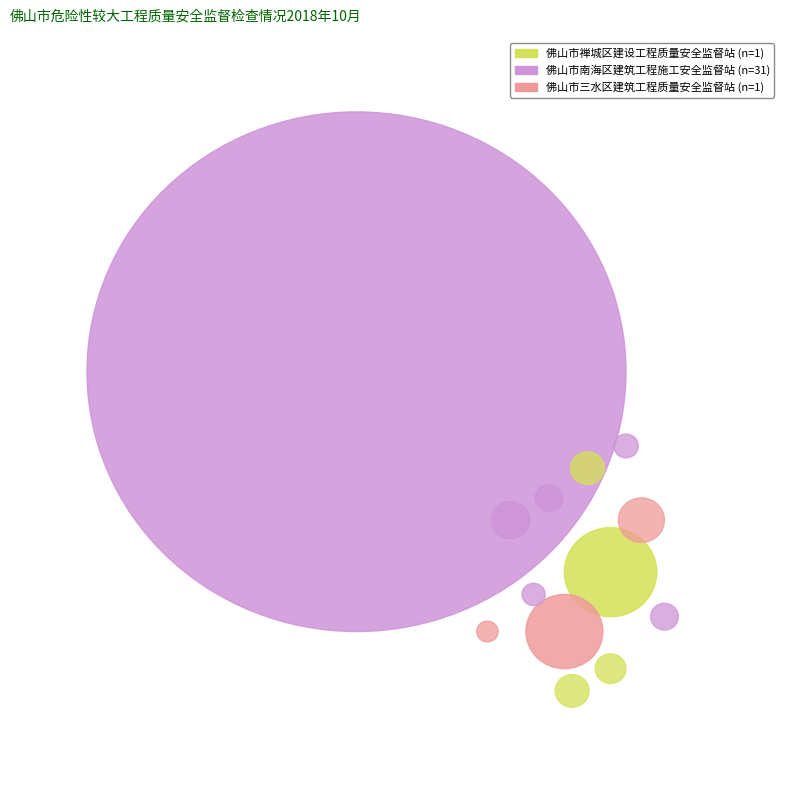

Which slice represents more than half of the pie?

佛山市南海区建筑工程施工安全监督站